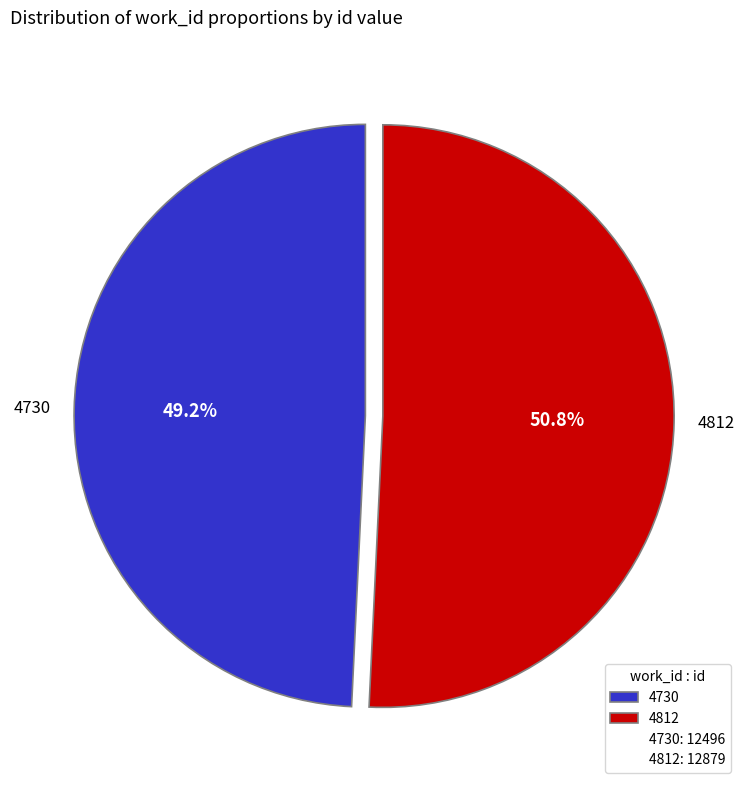

Which slice is the largest?

4812